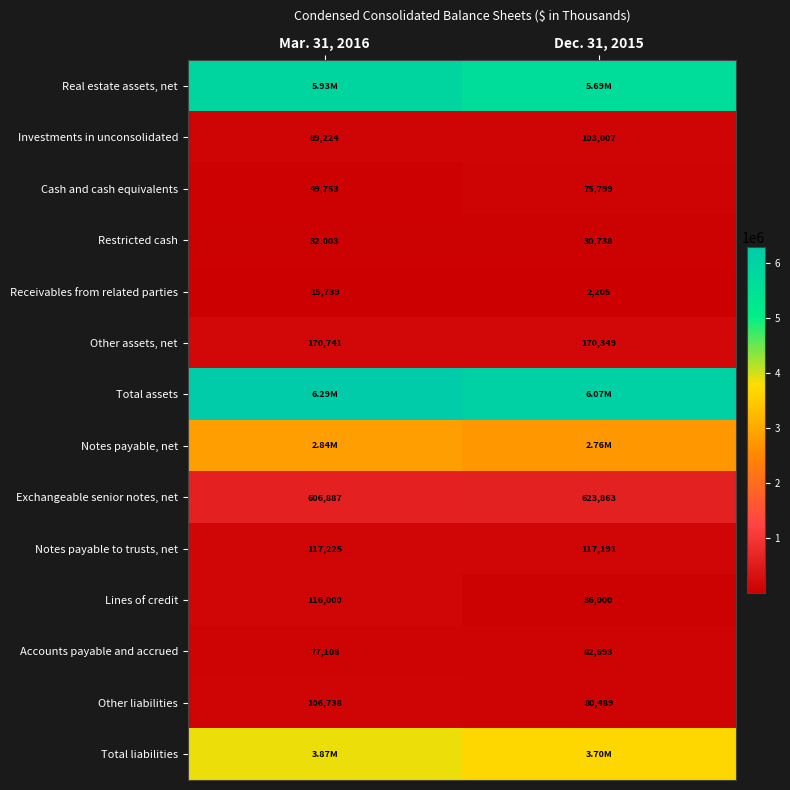

List the labels in order of Lines of credit value, smallest first.

Dec. 31, 2015, Mar. 31, 2016